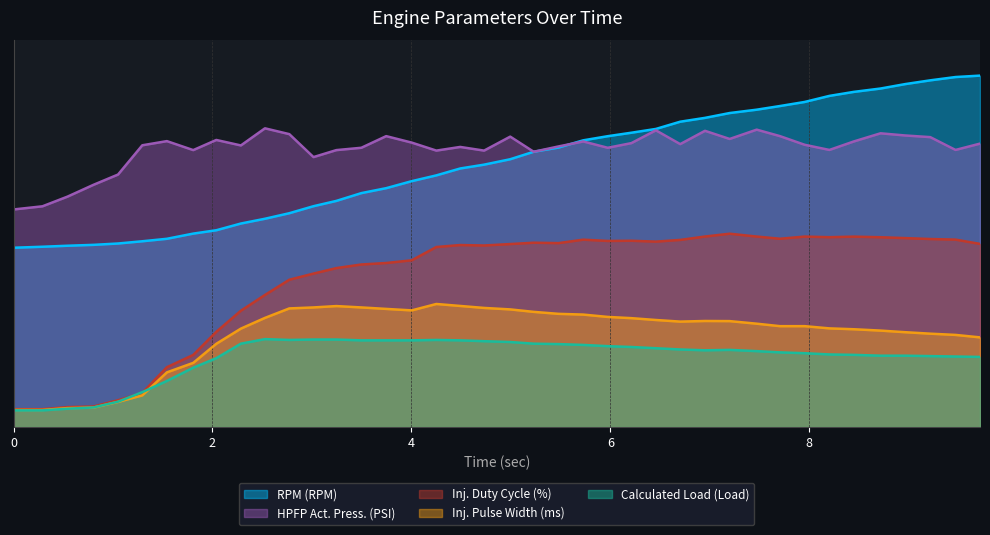

True or false: HPFP Act. Press. (PSI) has more than 1 points higher than both neighbors.

True